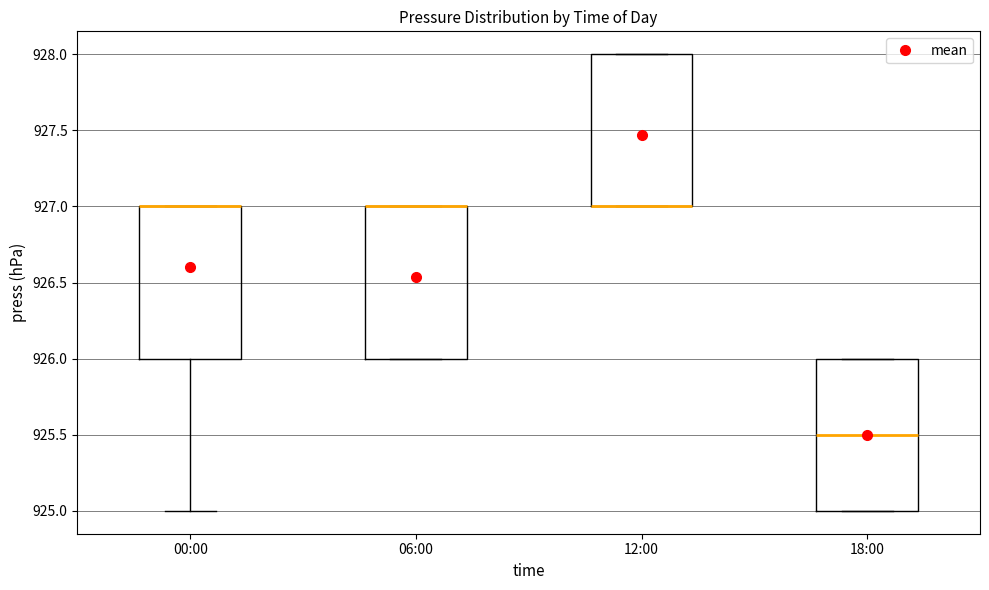

Reading left to right, read every box against the y-axis: the position of its median line, the range the box covers, and the ends of its whiskers. The values are not printed on the chart, so give them approximately, as read against the axis.

00:00: median 927.0 (drawn on the box's upper edge), box 926.0 to 927.0, whiskers 925.0 to 927.0
06:00: median 927.0 (drawn on the box's upper edge), box 926.0 to 927.0, whiskers 926.0 to 927.0
12:00: median 927.0 (drawn on the box's lower edge), box 927.0 to 928.0, whiskers 927.0 to 928.0
18:00: median 925.5, box 925.0 to 926.0, whiskers 925.0 to 926.0